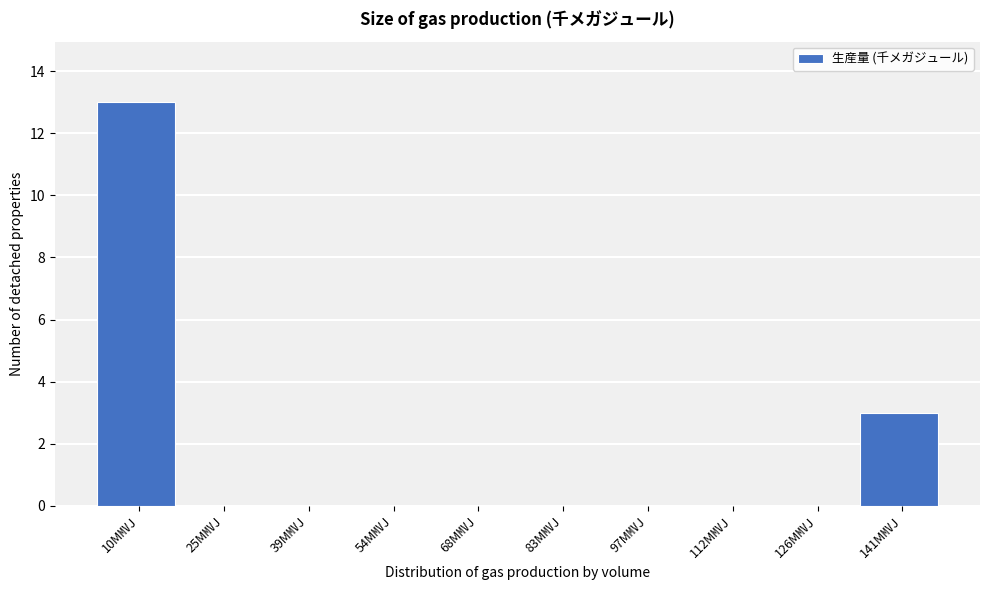

Reading left to right, list all the values displayed in this chart.

10M㎹J=13	25M㎹J=0	39M㎹J=0	54M㎹J=0	68M㎹J=0	83M㎹J=0	97M㎹J=0	112M㎹J=0	126M㎹J=0	141M㎹J=3